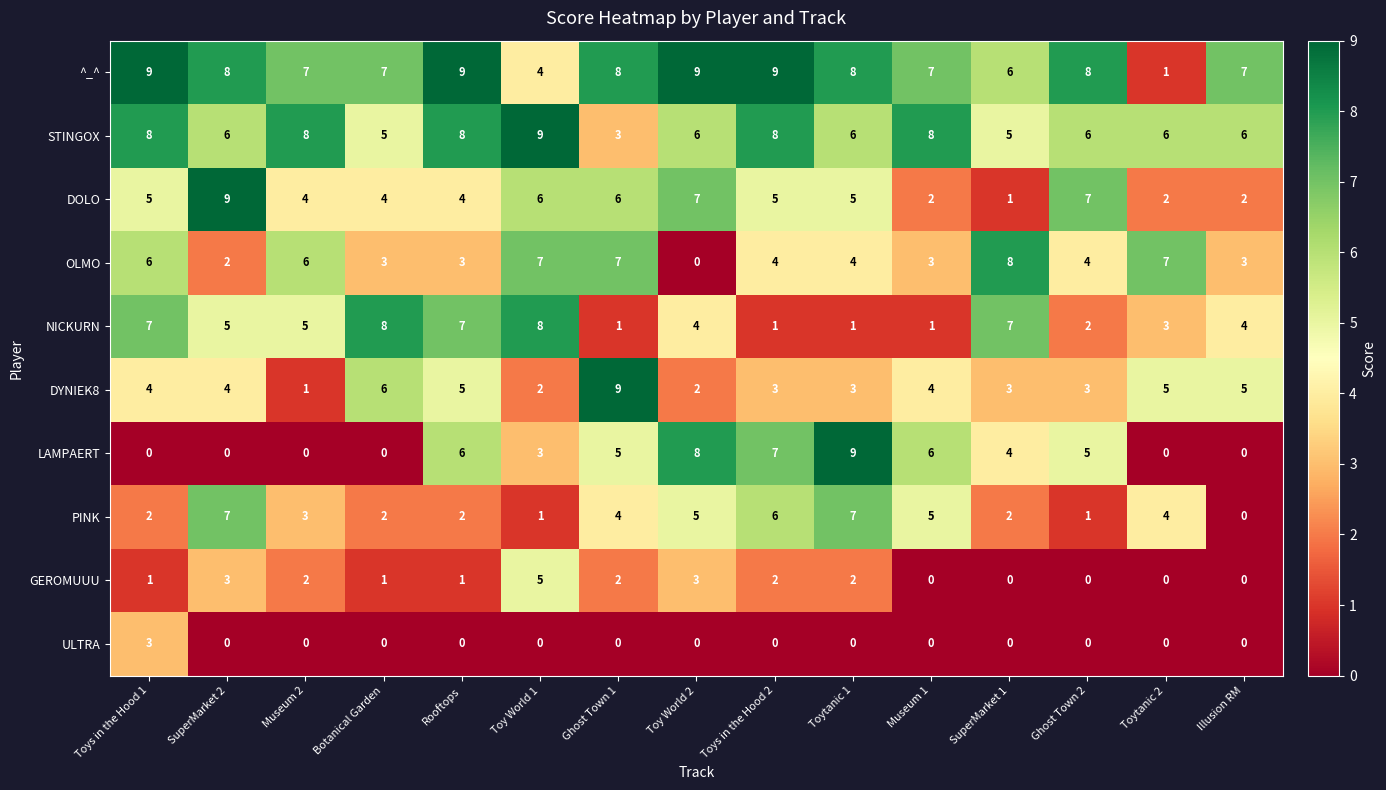

At Toytanic 1, list the series in order from largest to smallest.

LAMPAERT, ^_^, PINK, STINGOX, DOLO, OLMO, DYNIEK8, GEROMUUU, NICKURN, ULTRA